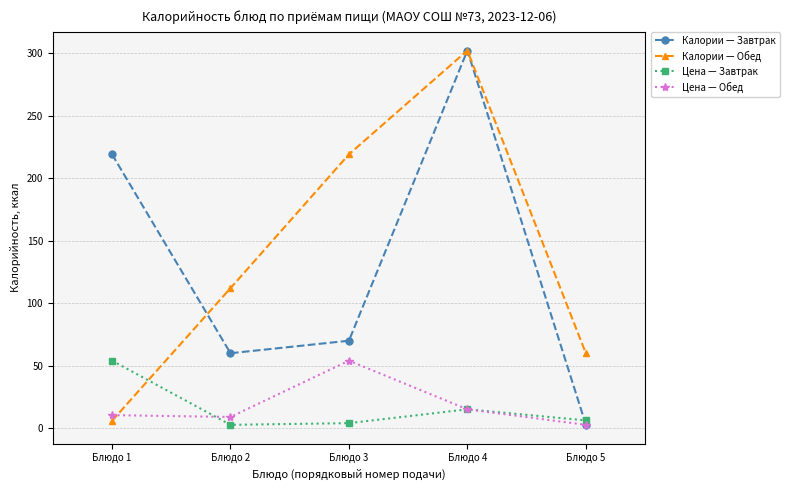

How many interior local peaks does the Цена — Завтрак series have?

1